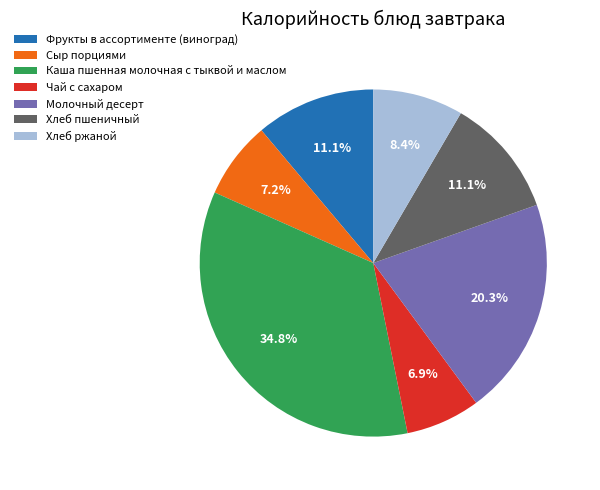

Between Хлеб ржаной and Сыр порциями, which is larger?

Хлеб ржаной